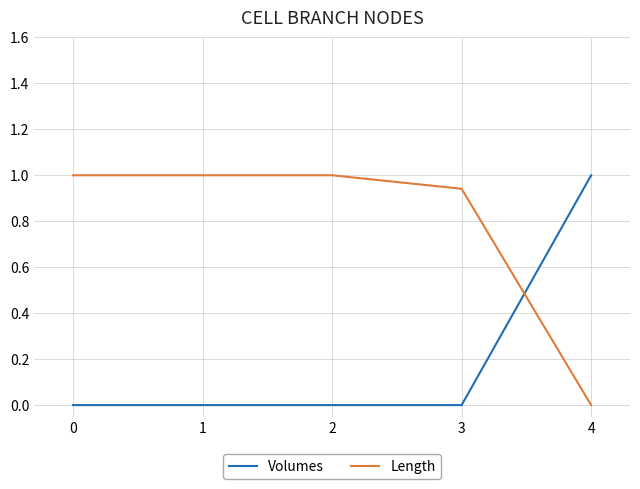

At how many categories does at least one series exceed 0?

5